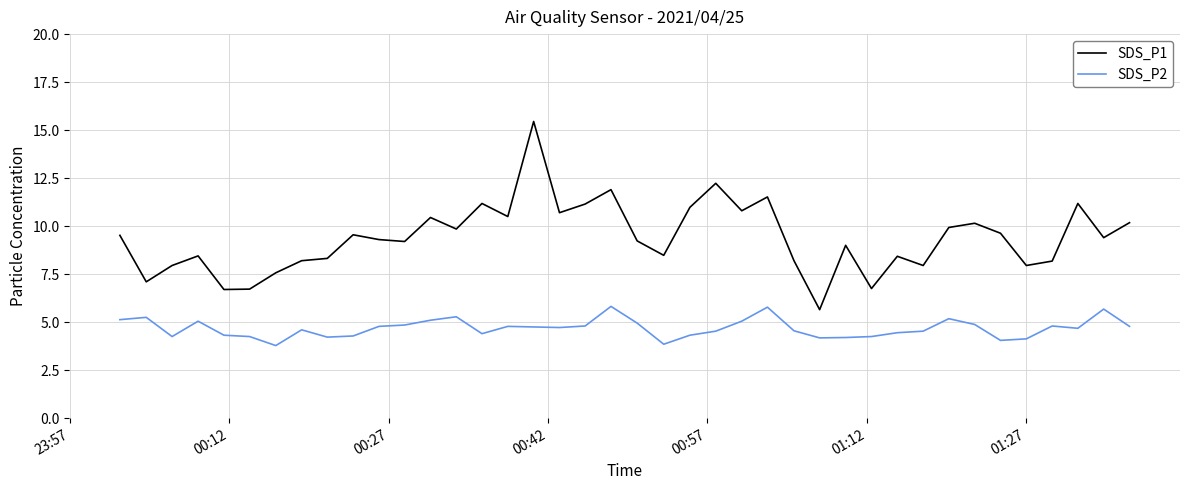

What is the highest value of the SDS_P2 series?

5.8